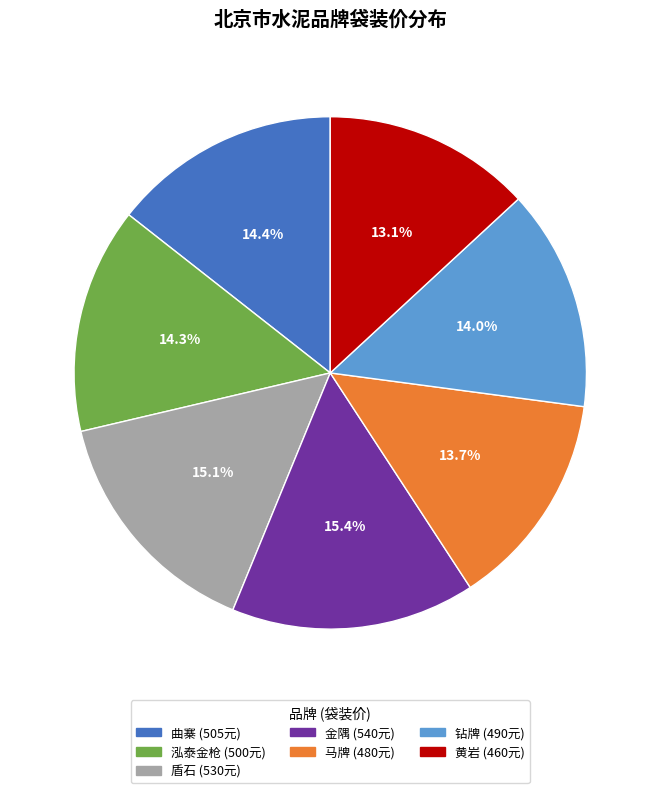

Between 黄岩 and 泓泰金枪, which is larger?

泓泰金枪